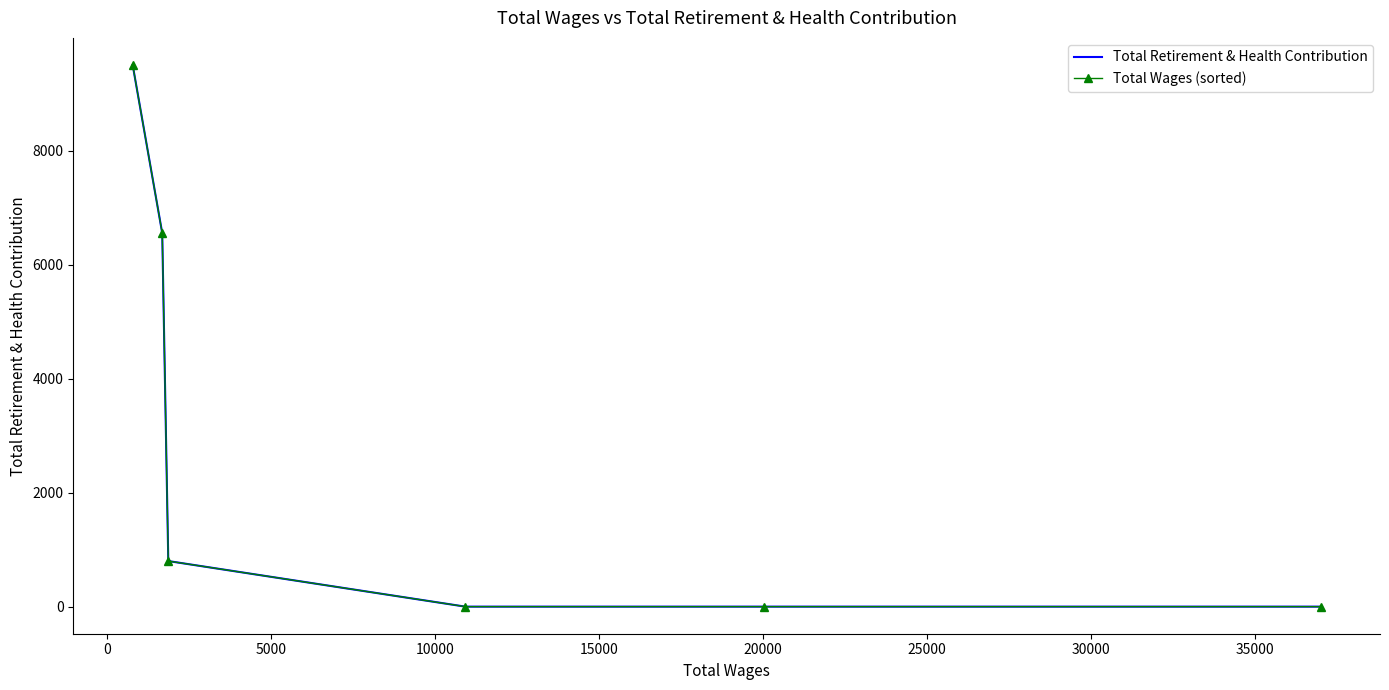

Is this an area chart (filled region under the line)?

No